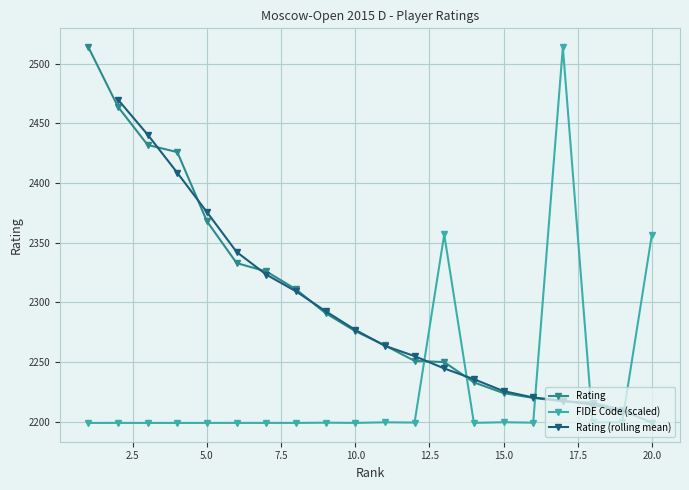

Which series changed the most between 11 and 16?

Rating